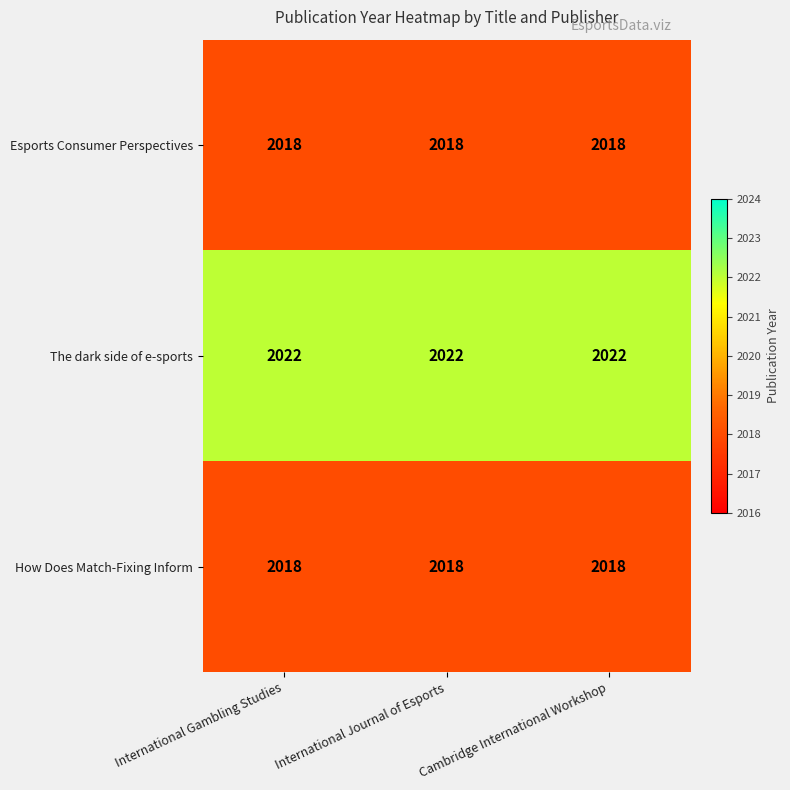

What is the spread (max minus min) of values at International Journal of Esports?

4